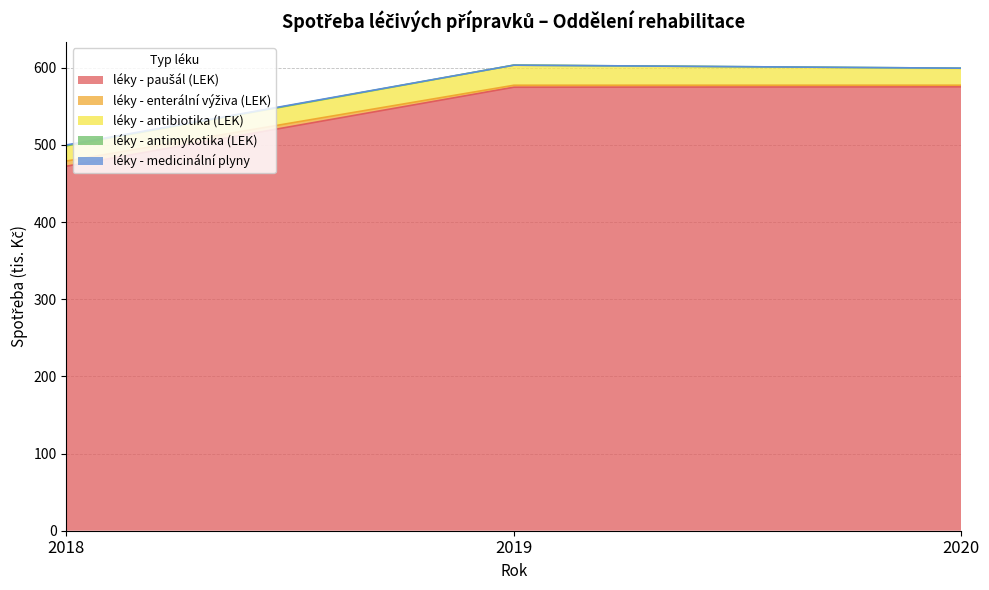

Does the chart have visible grid lines?

Yes